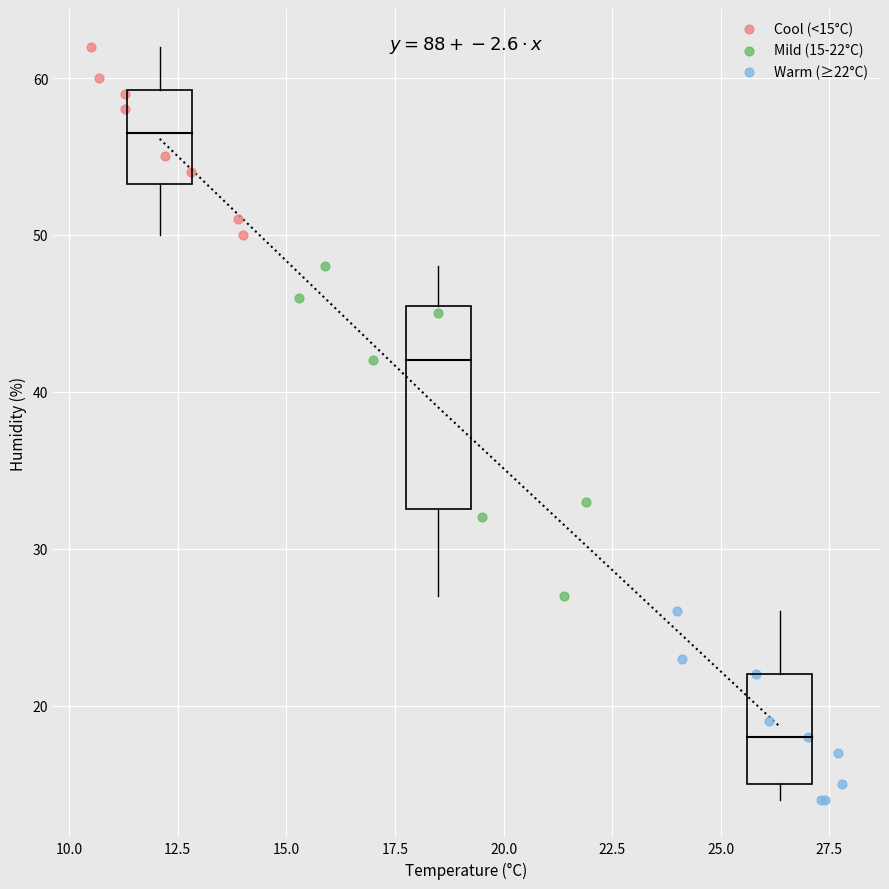

Which series reaches the maximum Y coordinate?

Cool (<15°C)